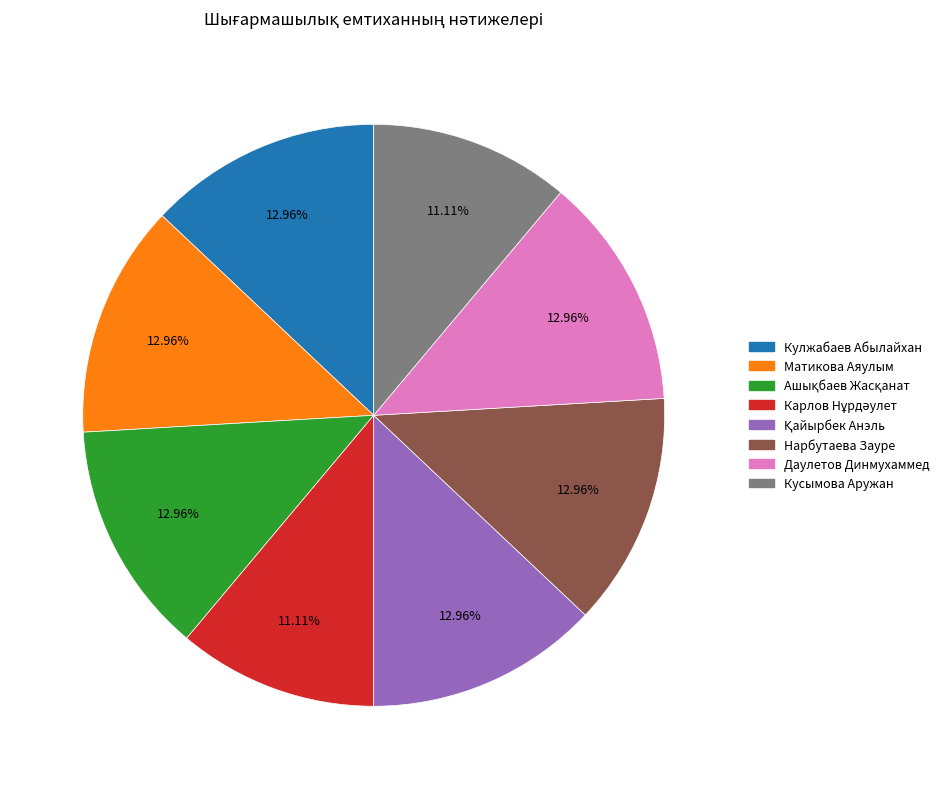

Is the sum of Кулжабаев Абылайхан and Матикова Аяулым greater than half?

No